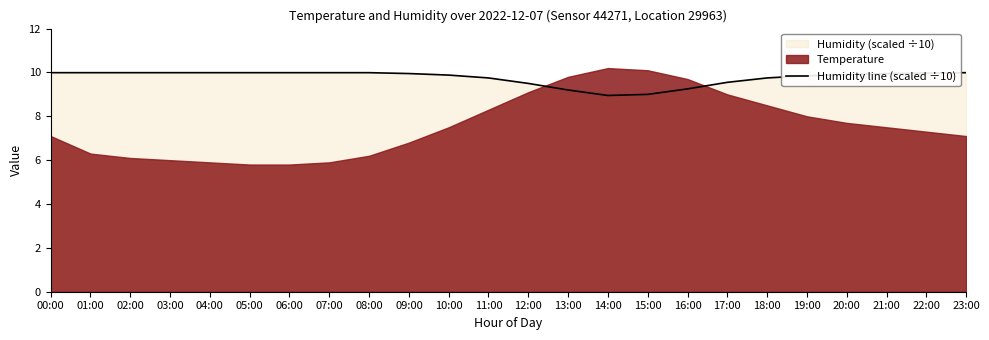

The value of Humidity line (scaled ÷10) at 13:00 is 14.5. True or false?

False